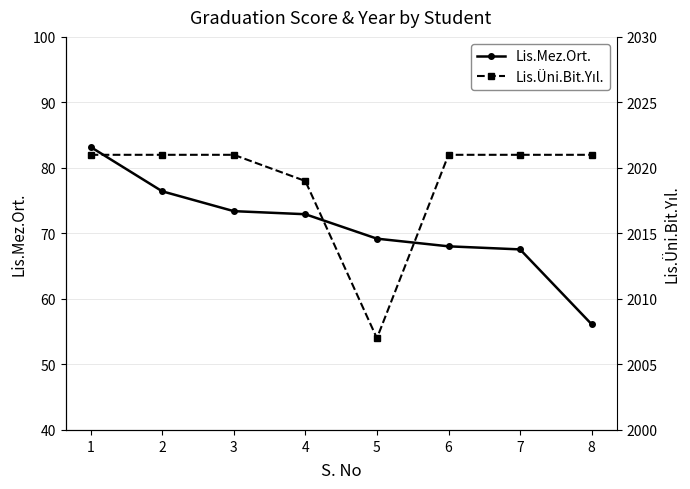

True or false: Lis.Üni.Bit.Yıl. has more than 2 interior local peaks.

False